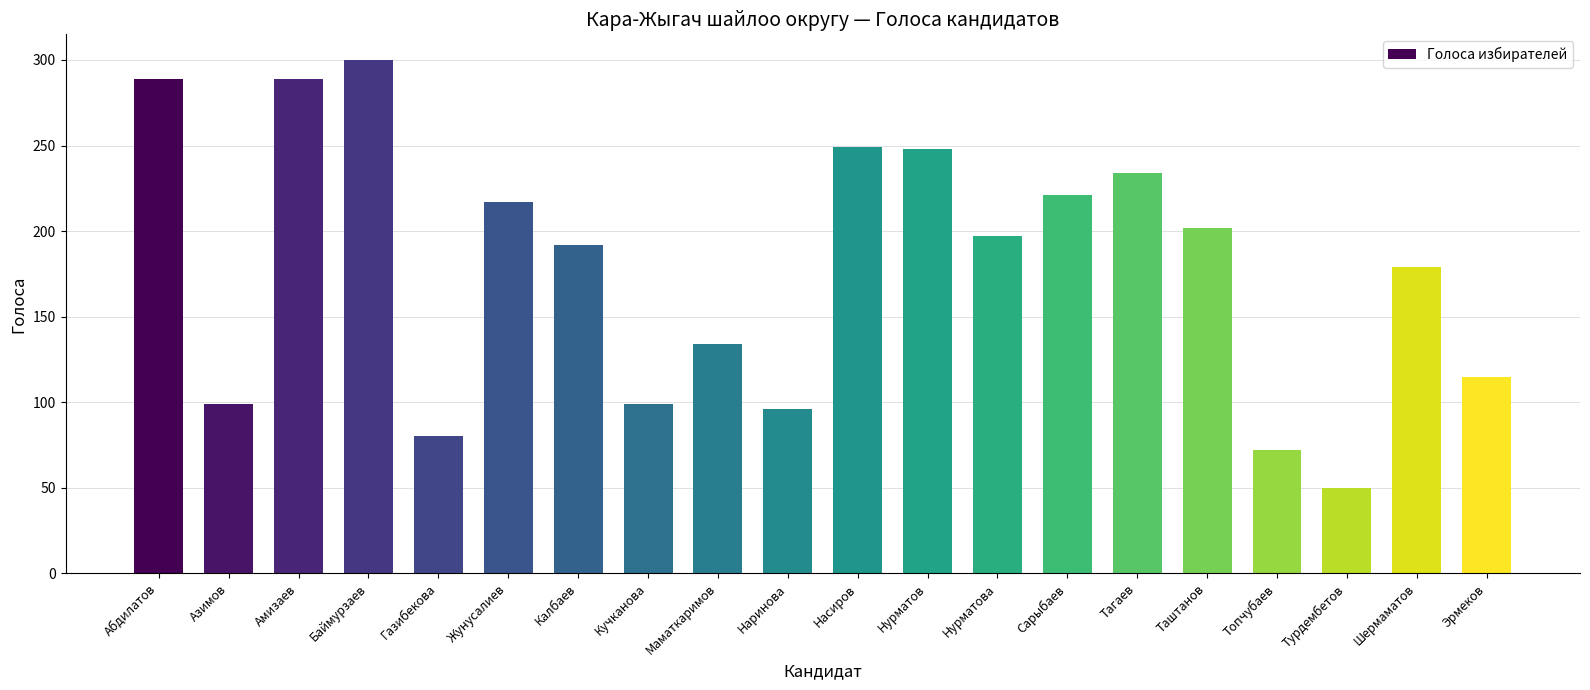

What is the sum of all values?

3562